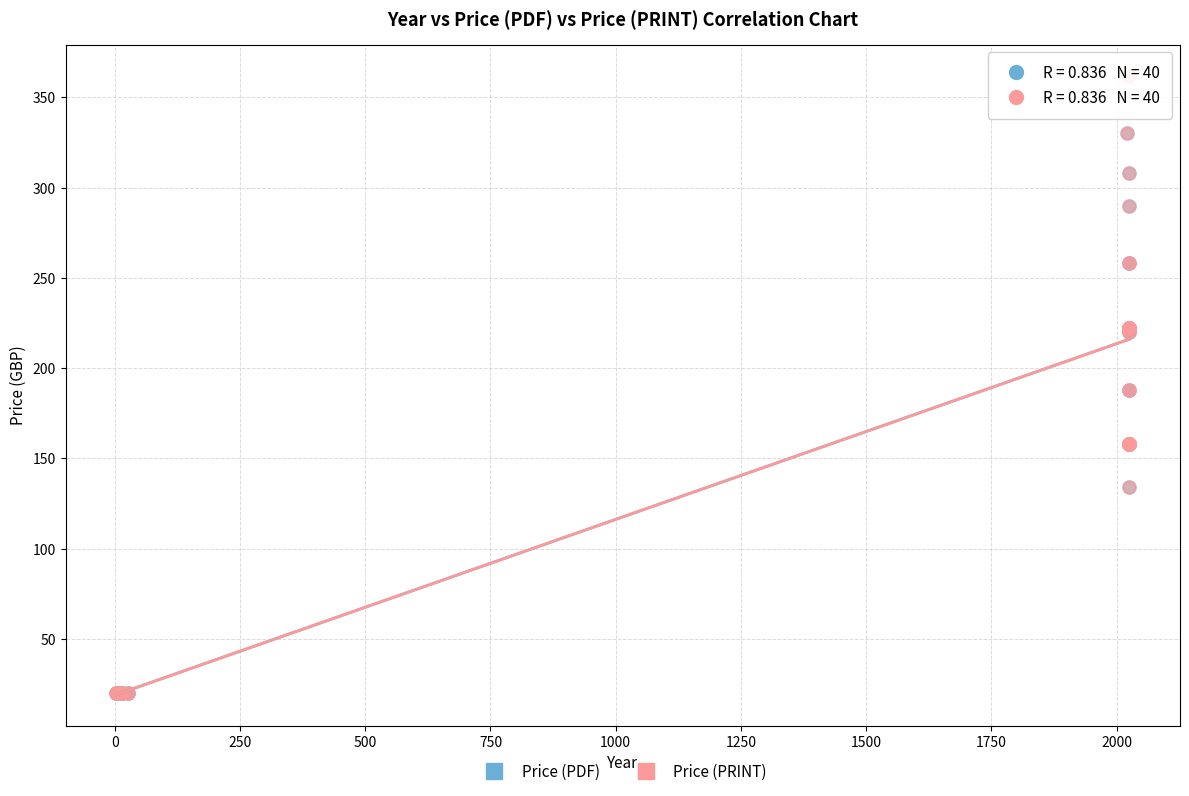

What are all the series names shown in the legend?

Price (PDF), Price (PRINT)